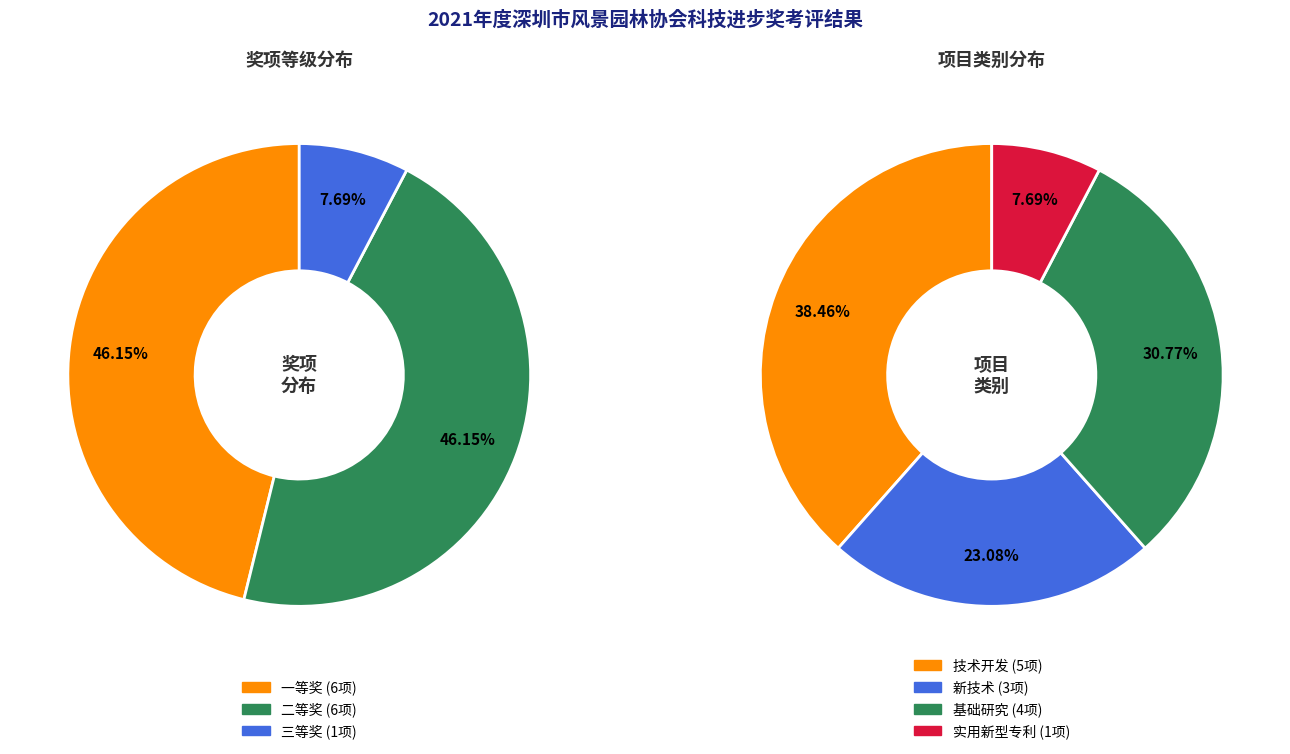

Combined, what portion of the pie is 三等奖 and 一等奖?

53.8%